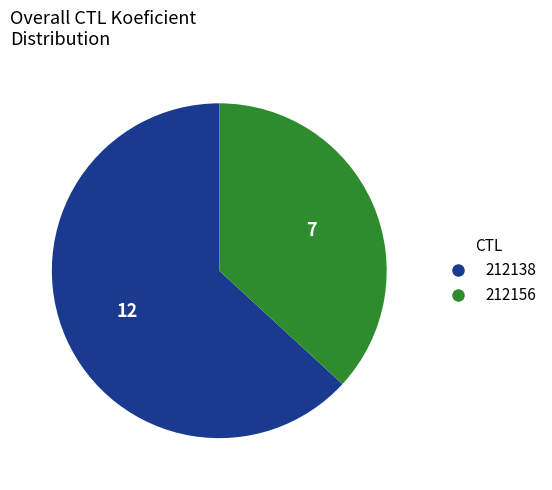

How many slices are in this pie chart?

2